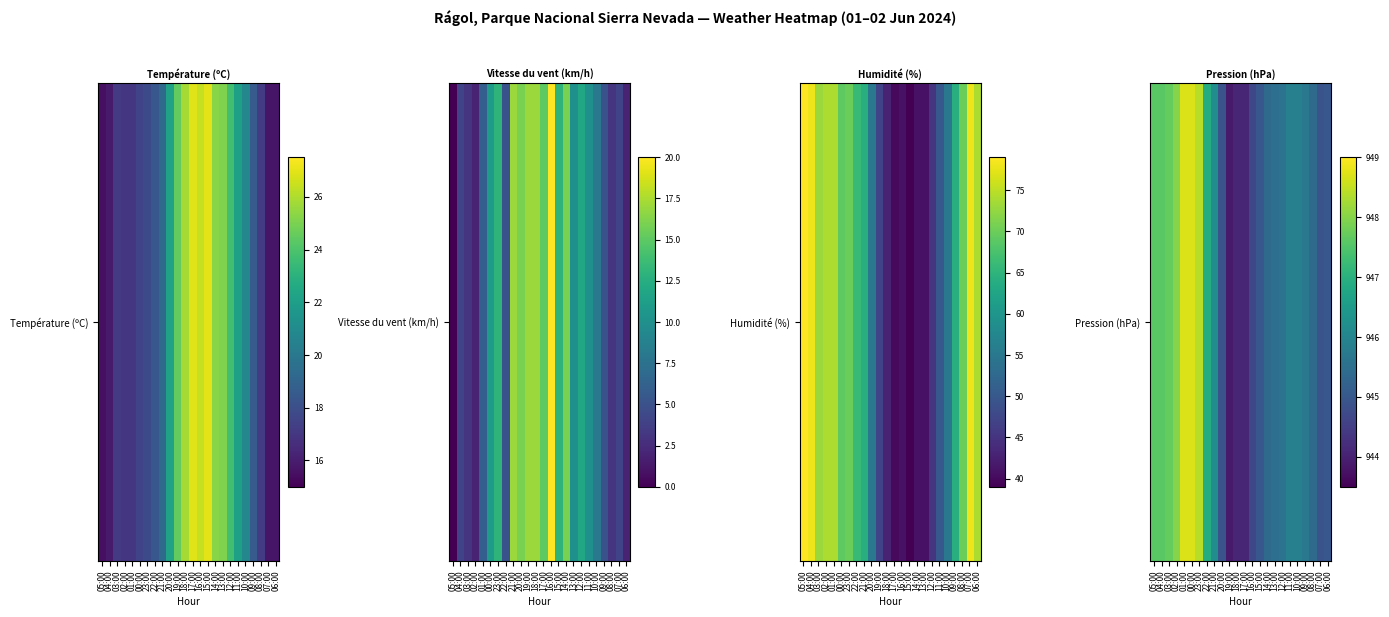

At which label is the value closest to 946?

11:00